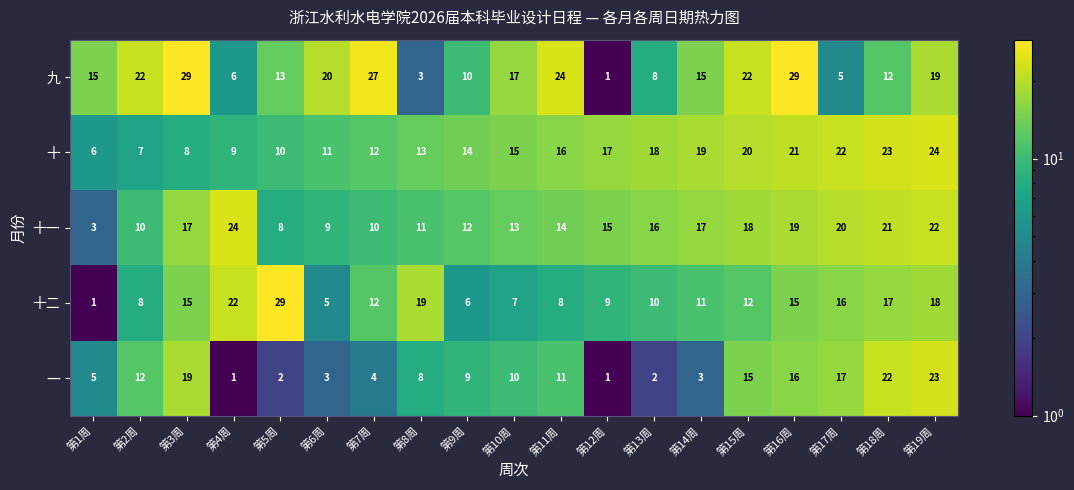

Between 第4周 and 第12周, which series saw the biggest shift?

十二